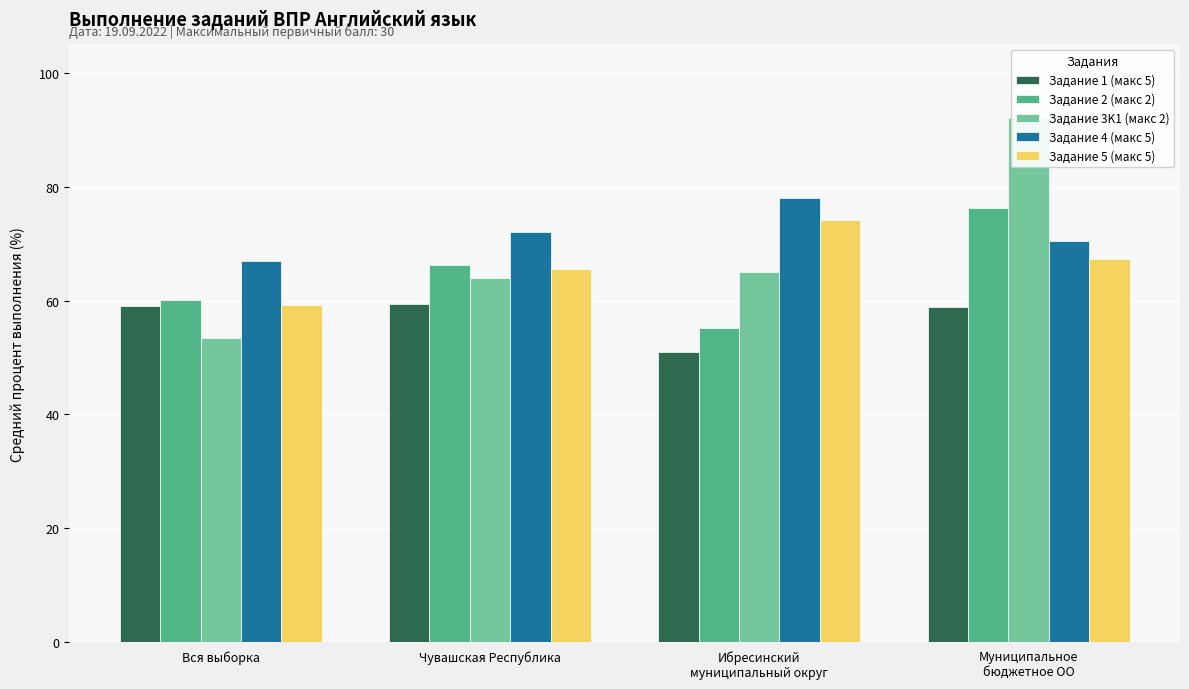

List the labels in order of Задание 2 (макс 2) value, smallest first.

Ибресинский
муниципальный округ, Вся выборка, Чувашская Республика, Муниципальное
бюджетное ОО